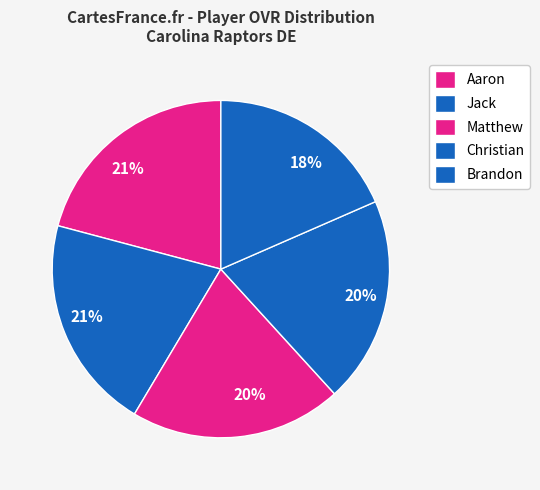

Count the number of slices in the pie.

5